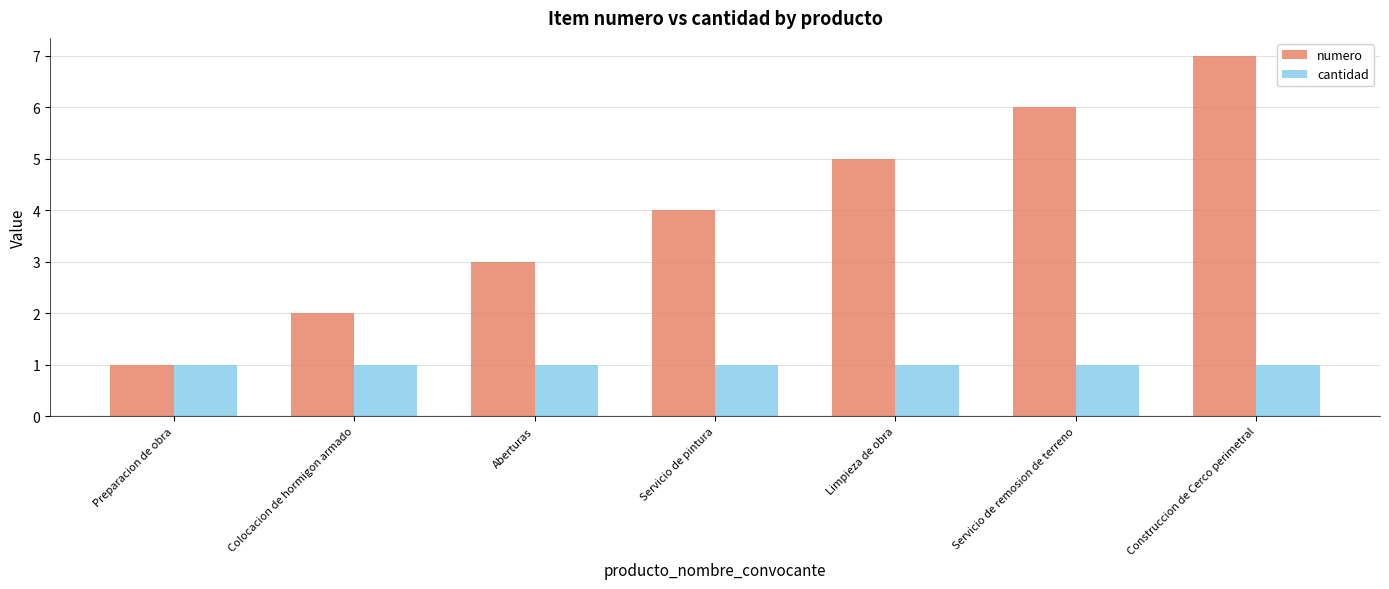

Read the numero value at Servicio de remosion de terreno.

6